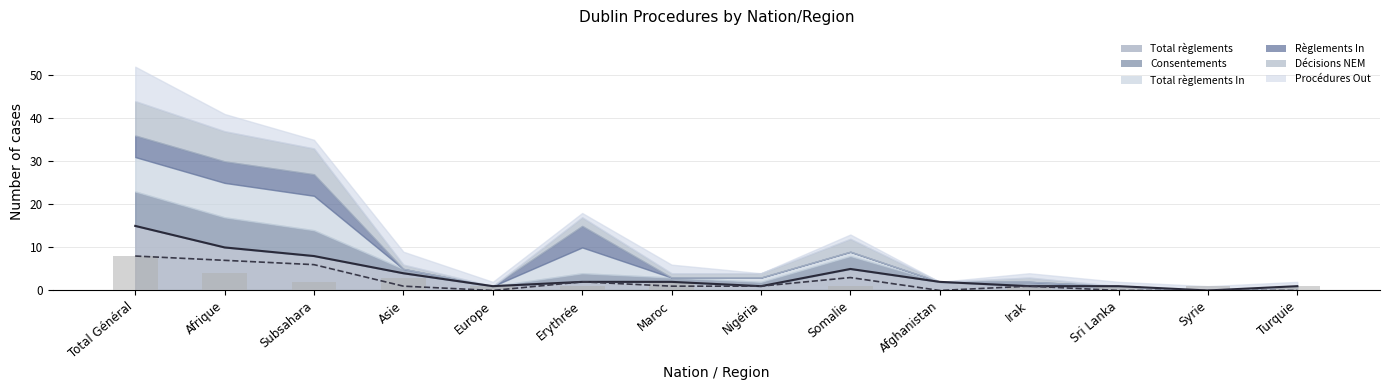

Reading right to left, what are all the values shown in this chart?

1	1	1	1	0	1	0	2	1	1	3	2	4	8